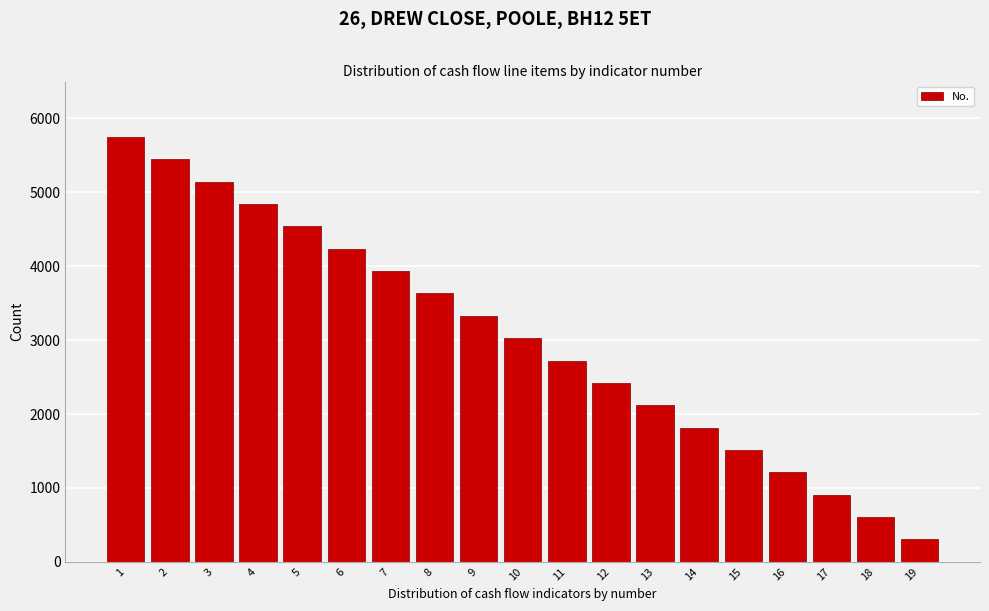

Reading left to right, extract all data points from this chart.

1=5750.0	2=5447.4	3=5144.7	4=4842.1	5=4539.5	6=4236.8	7=3934.2	8=3631.6	9=3328.9	10=3026.3	11=2723.7	12=2421.1	13=2118.4	14=1815.8	15=1513.2	16=1210.5	17=907.9	18=605.3	19=302.6